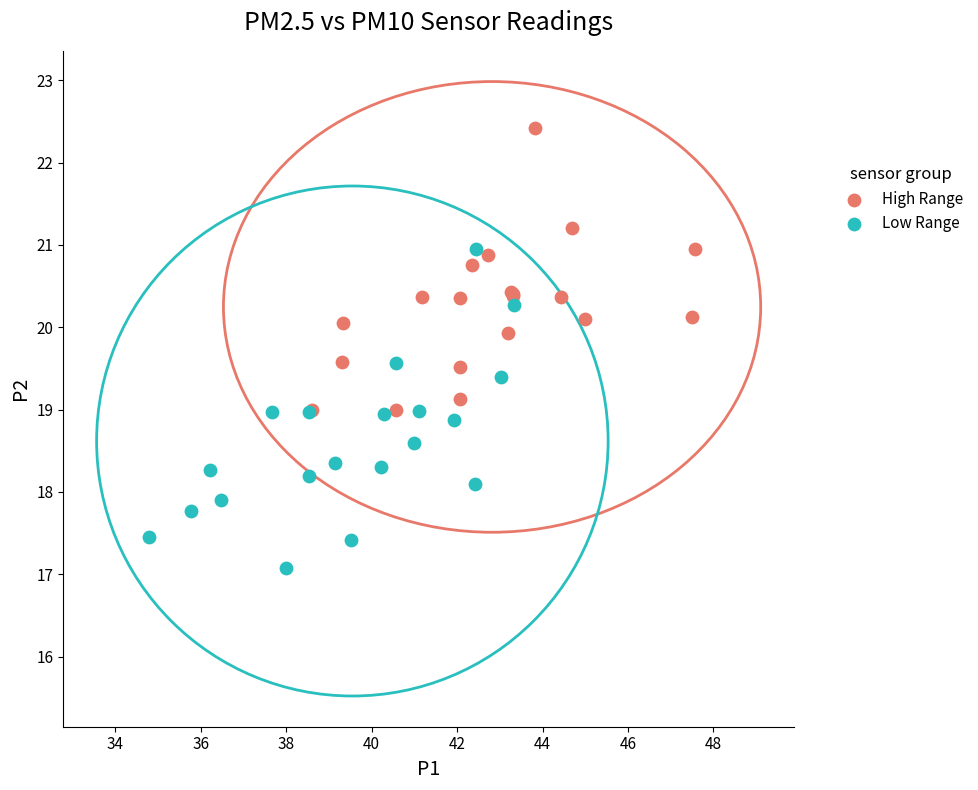

Which series contains the lowest Y value?

Low Range